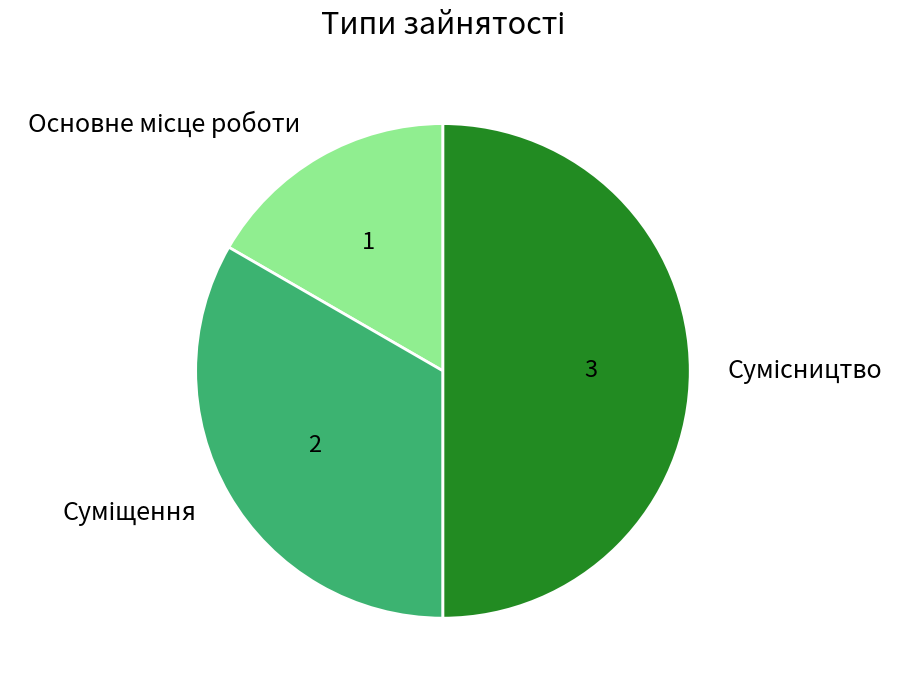

What is the change in value from Основне місце роботи to Суміщення?

+1